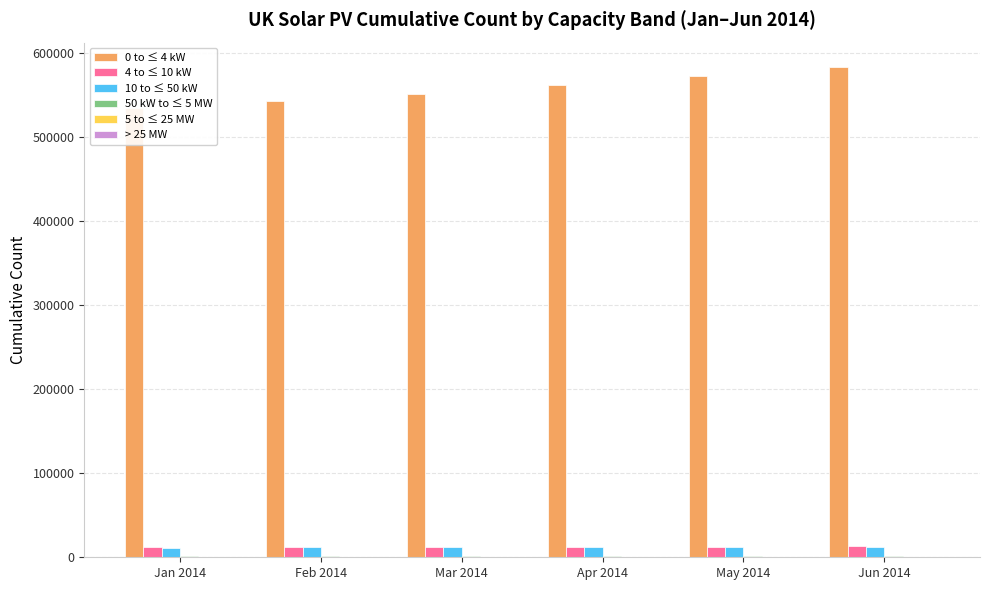

How many > 25 MW values are between 3 and 4?

6